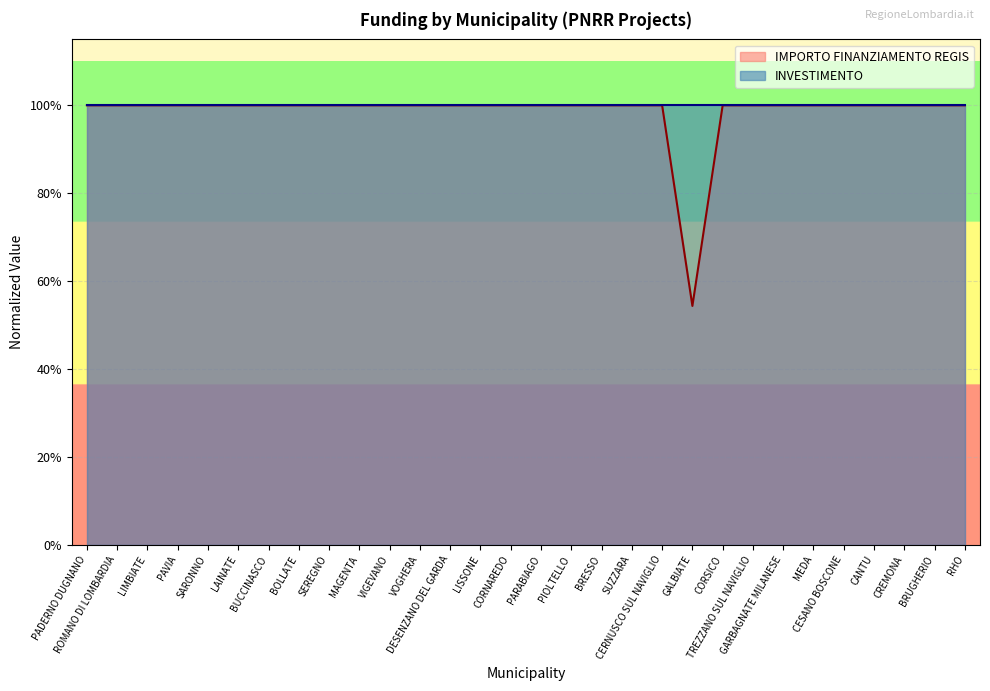

Reading right to left, transcribe all the data shown in this chart.

RHO=1.0	BRUGHERIO=1.0	CREMONA=1.0	CANTU=1.0	CESANO BOSCONE=1.0	MEDA=1.0	GARBAGNATE MILANESE=1.0	TREZZANO SUL NAVIGLIO=1.0	CORSICO=1.0	GALBIATE=0.5	CERNUSCO SUL NAVIGLIO=1.0	SUZZARA=1.0	BRESSO=1.0	PIOLTELLO=1.0	PARABIAGO=1.0	CORNAREDO=1.0	LISSONE=1.0	DESENZANO DEL GARDA=1.0	VOGHERA=1.0	VIGEVANO=1.0	MAGENTA=1.0	SEREGNO=1.0	BOLLATE=1.0	BUCCINASCO=1.0	LAINATE=1.0	SARONNO=1.0	PAVIA=1.0	LIMBIATE=1.0	ROMANO DI LOMBARDIA=1.0	PADERNO DUGNANO=1.0